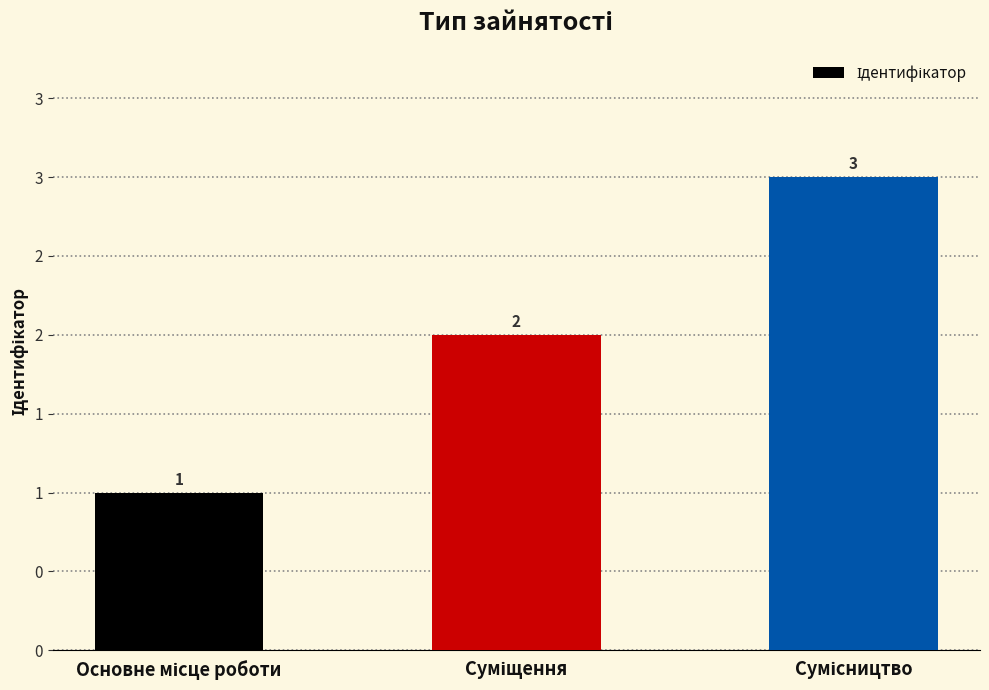

List the labels in order of value, smallest first.

Основне місце роботи, Суміщення, Сумісництво